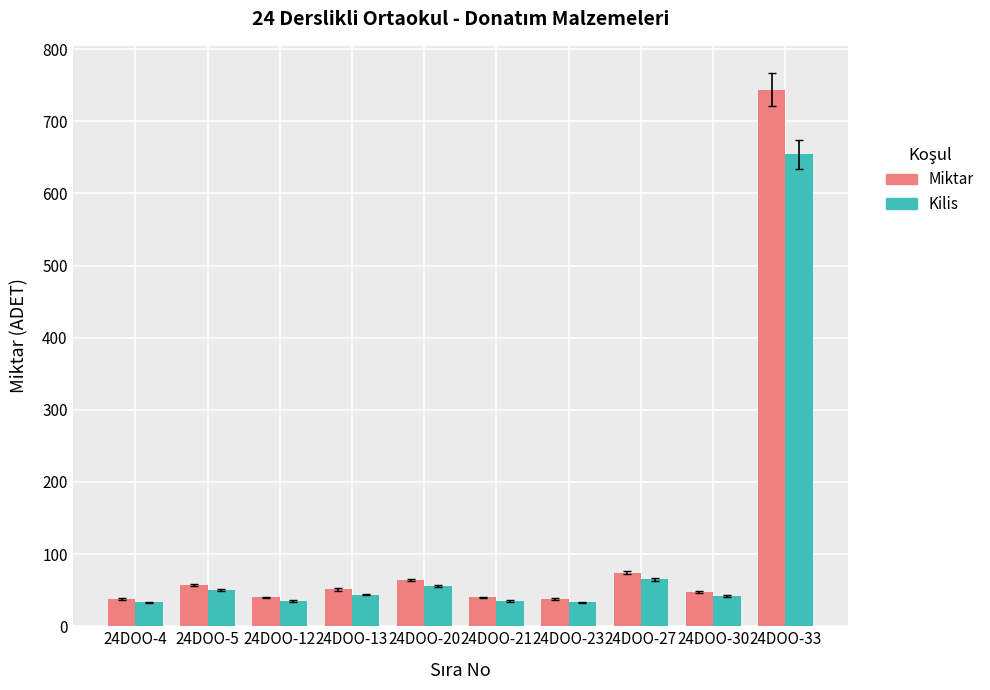

List the series in order of their peak value, highest first.

Miktar, Kilis